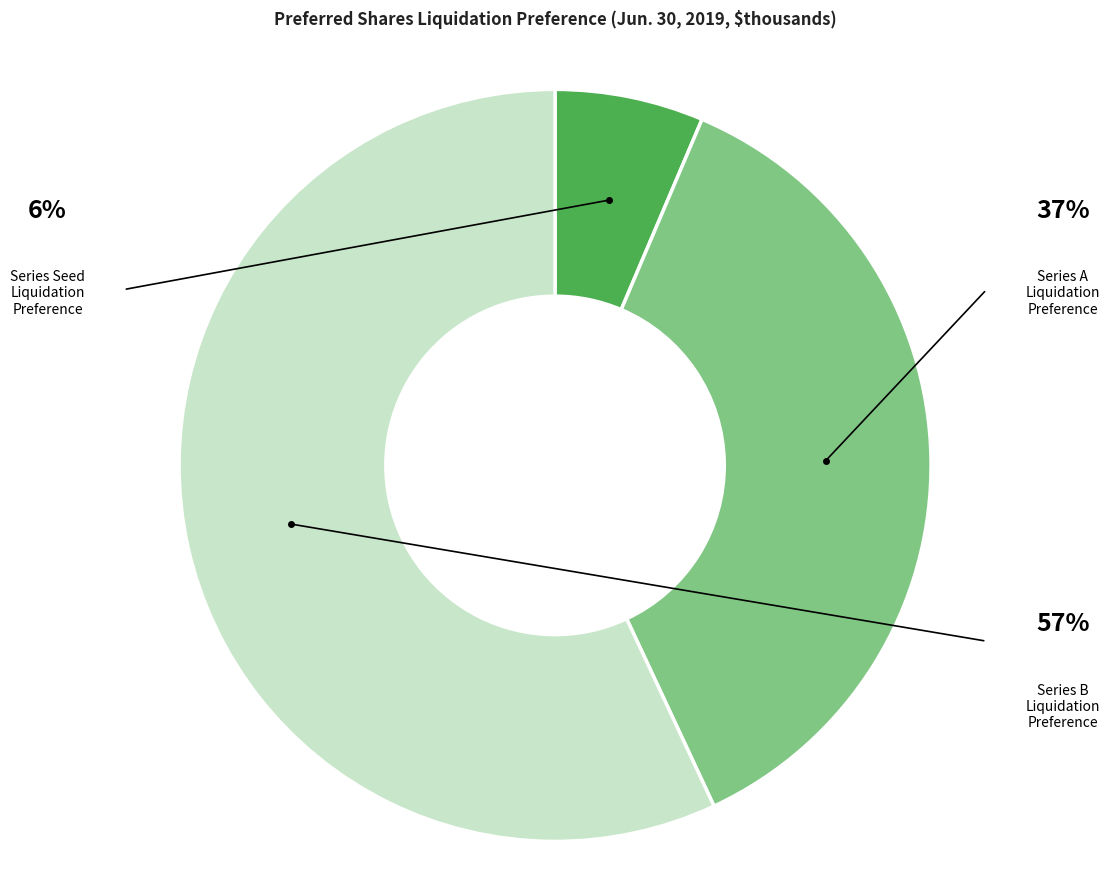

To the nearest percent, what percentage of the pie is Series A Liquidation Preference?

37%